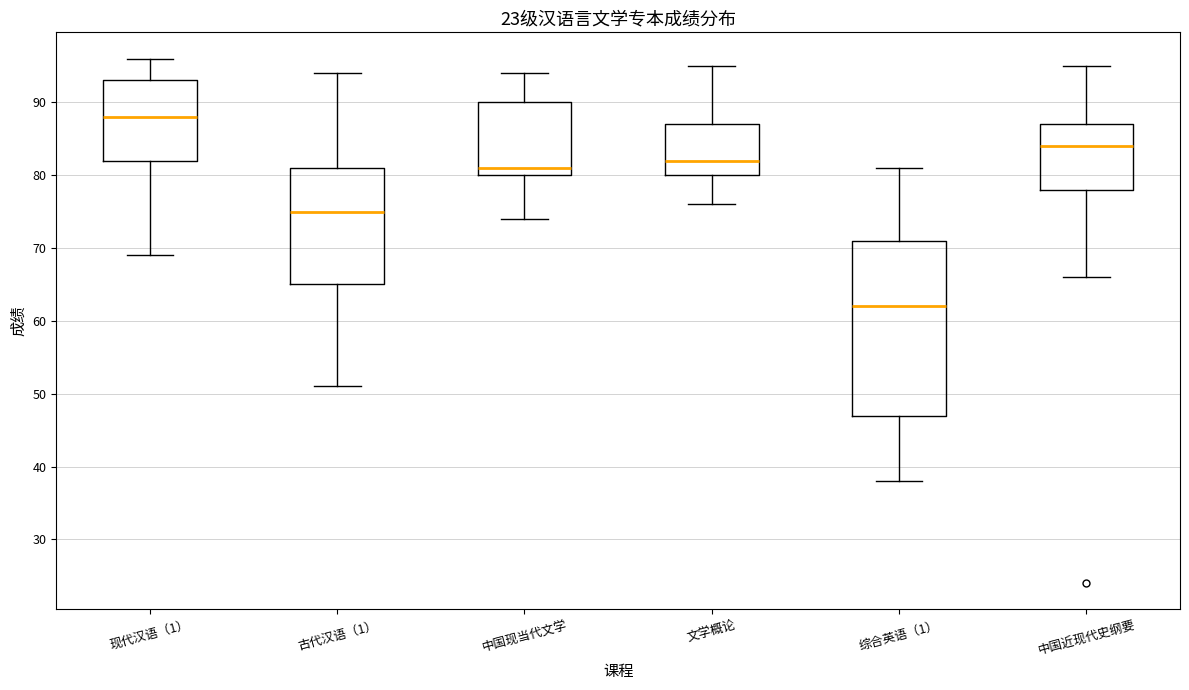

Comparing the boxes themselves (not the whiskers), which one is the tallest?

综合英语（1）